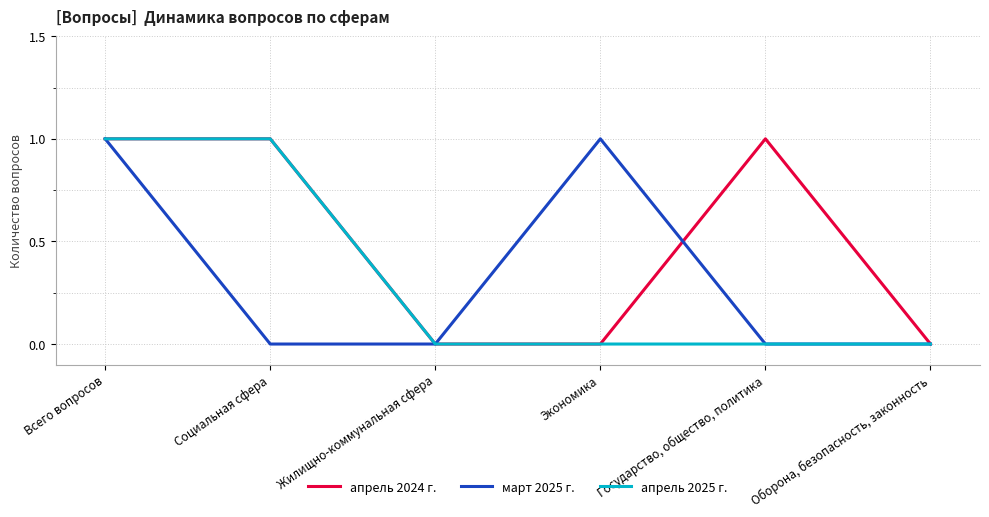

At which category is the sum across all series the highest?

Всего вопросов